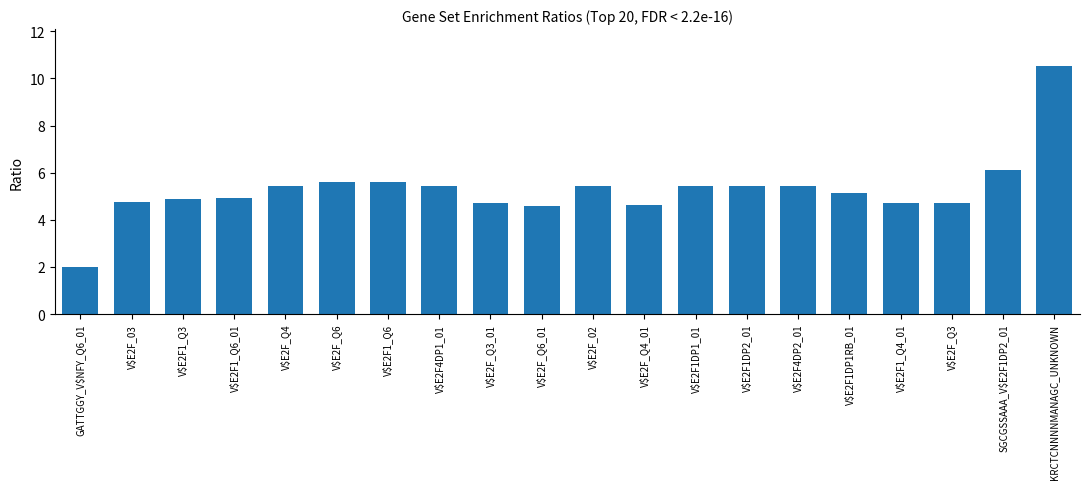

What is the change in value from V$E2F_Q3_01 to V$E2F_Q6_01?

-0.1